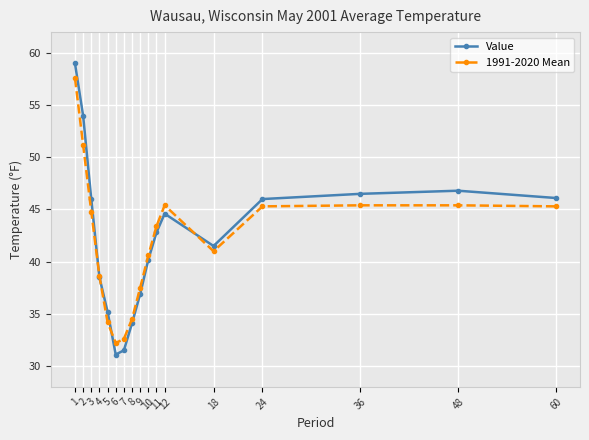

Rank the series by their average value, from highest to lowest.

Value, 1991-2020 Mean